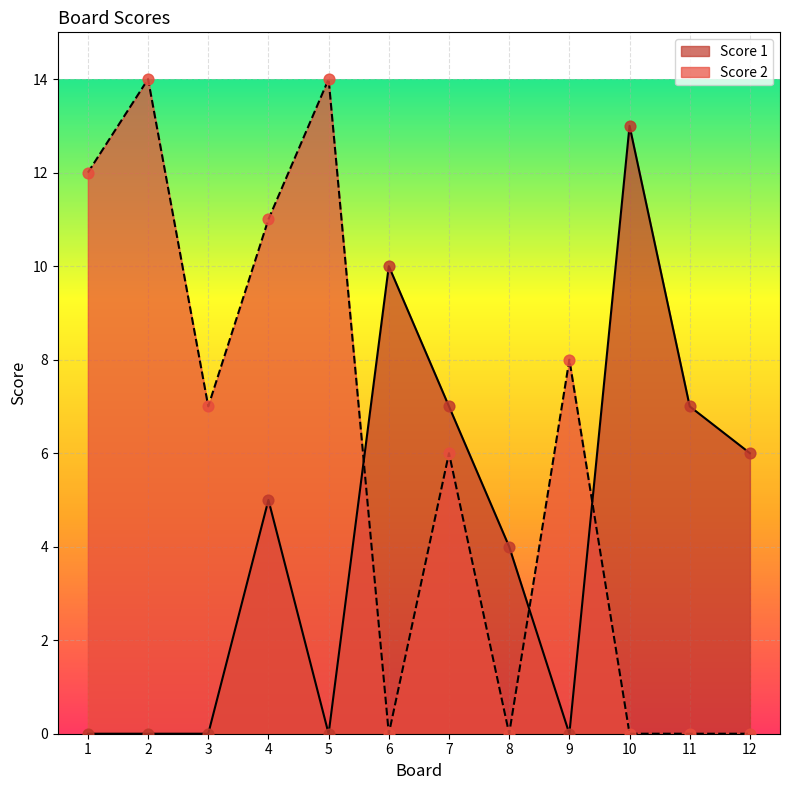

Which series contains the lowest Y value?

Score 1